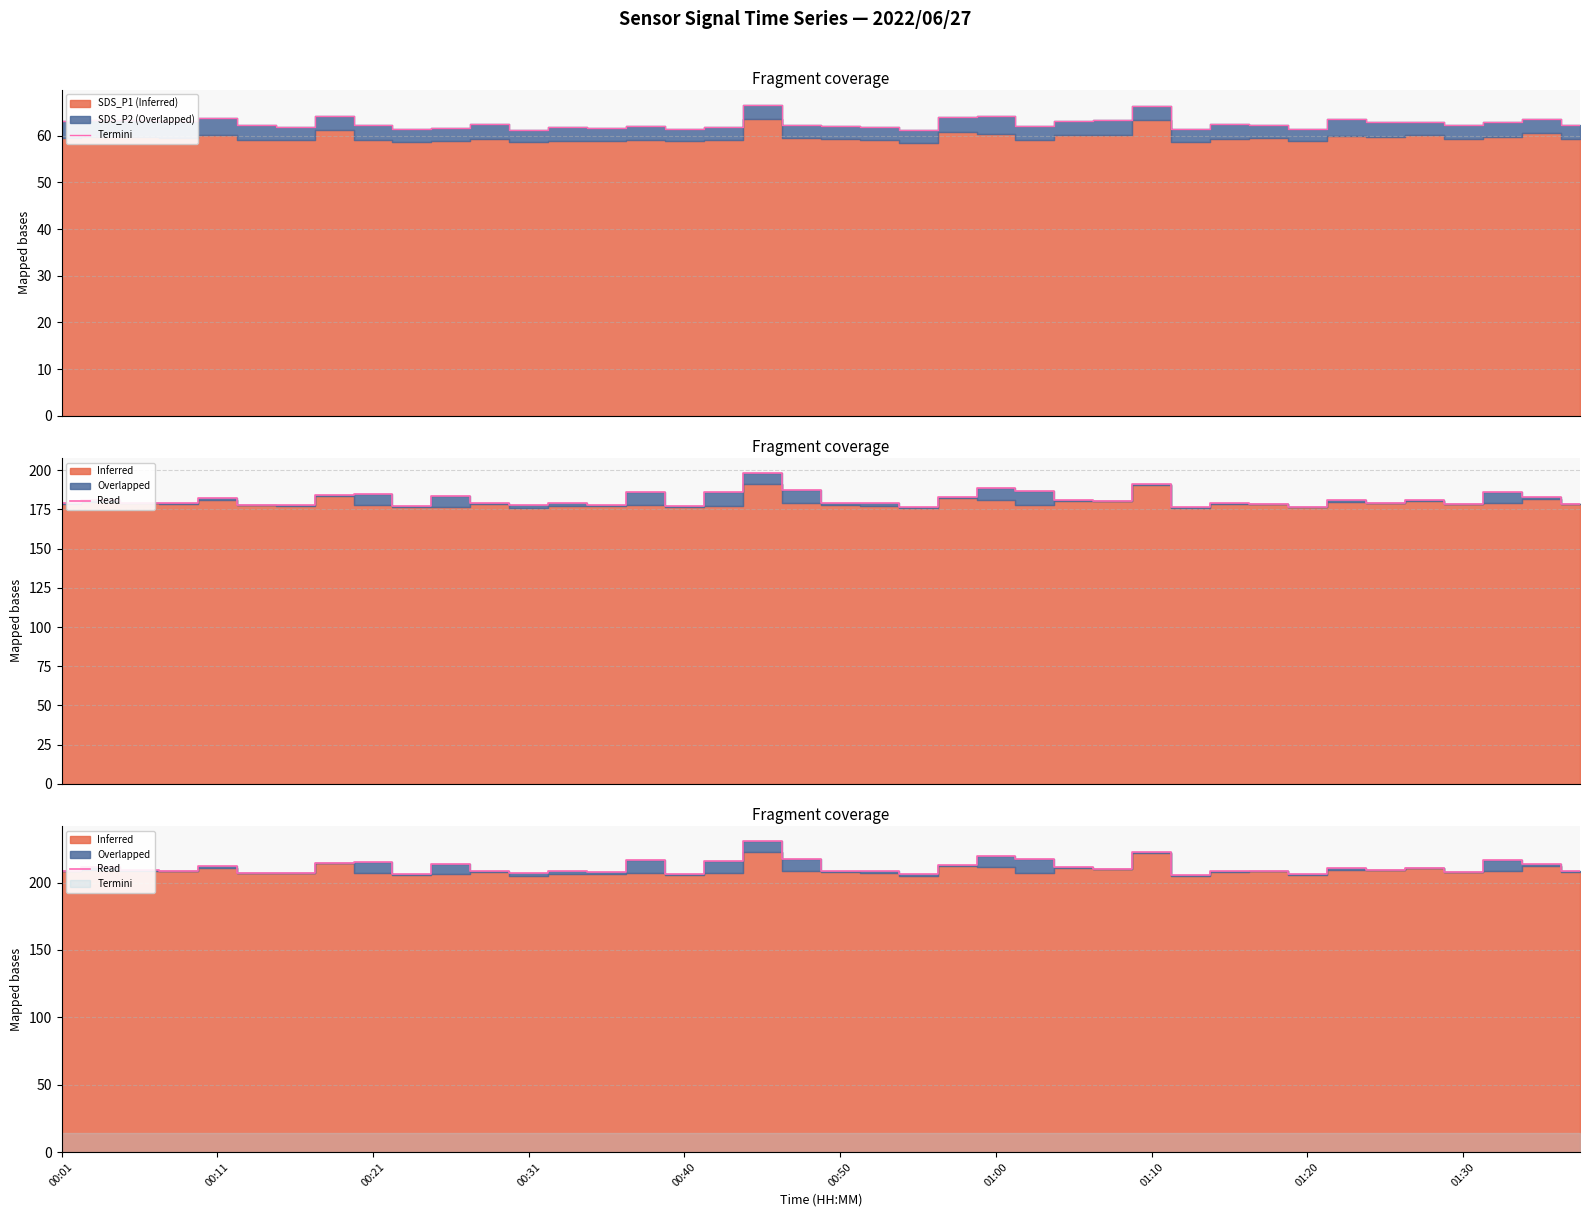

The chart shows a value of 332.9 at 01:00. True or false?

False